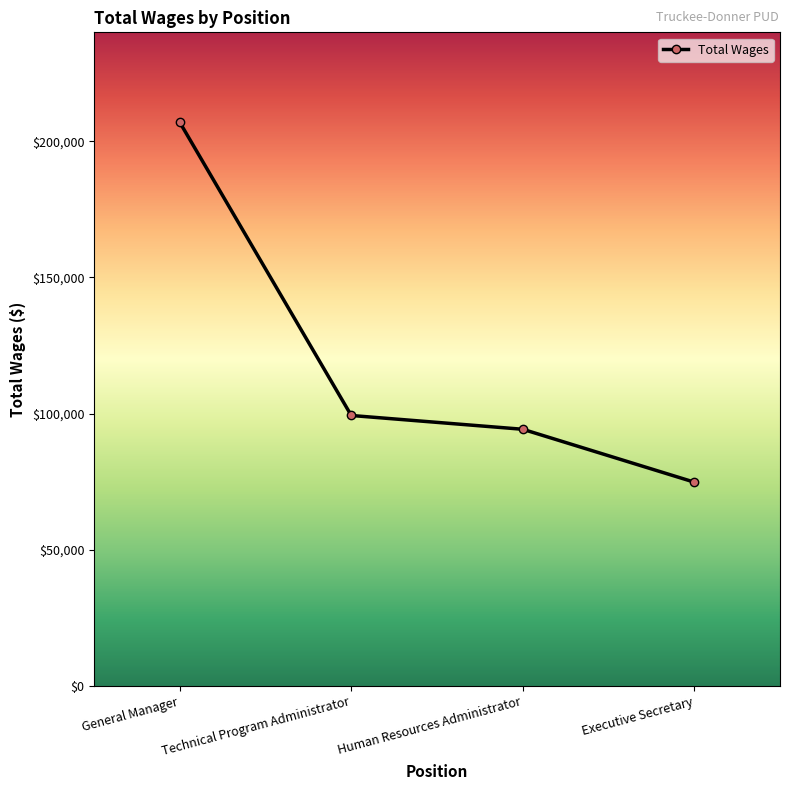

What is the sum of the values at General Manager and Executive Secretary?

281847